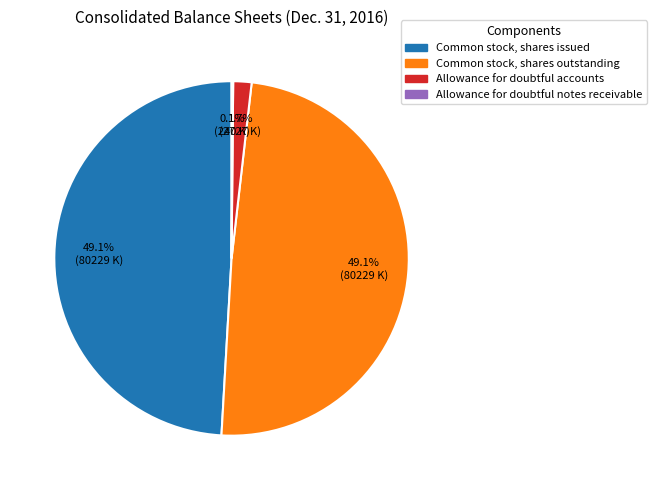

Does Common stock, shares outstanding represent more than half of the total?

No